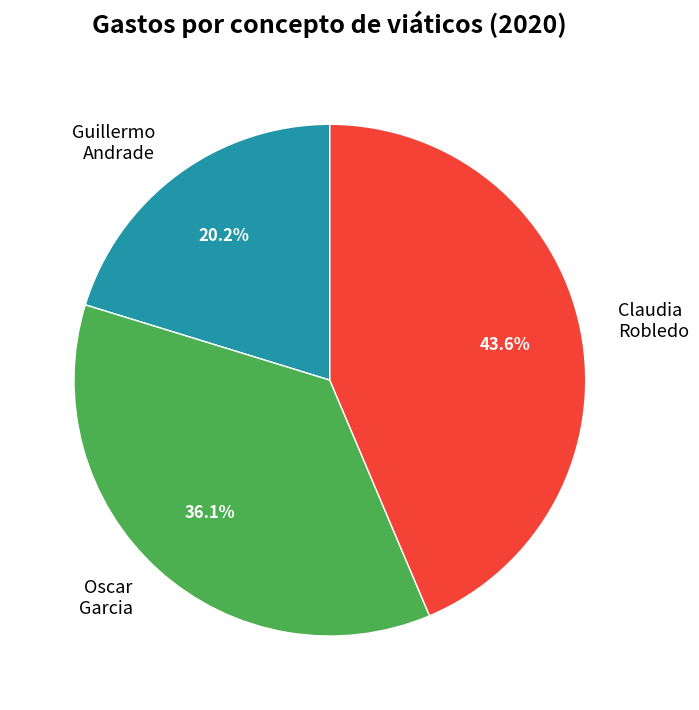

Rank the categories by value from lowest to highest.

Guillermo Andrade, Oscar Garcia, Claudia Robledo